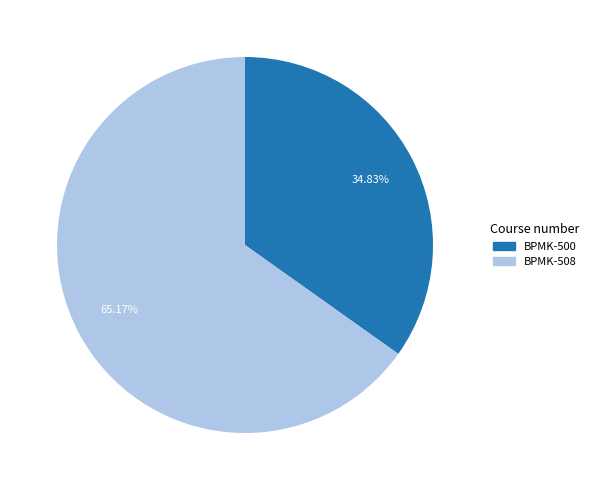

Is there a majority slice in this chart?

Yes